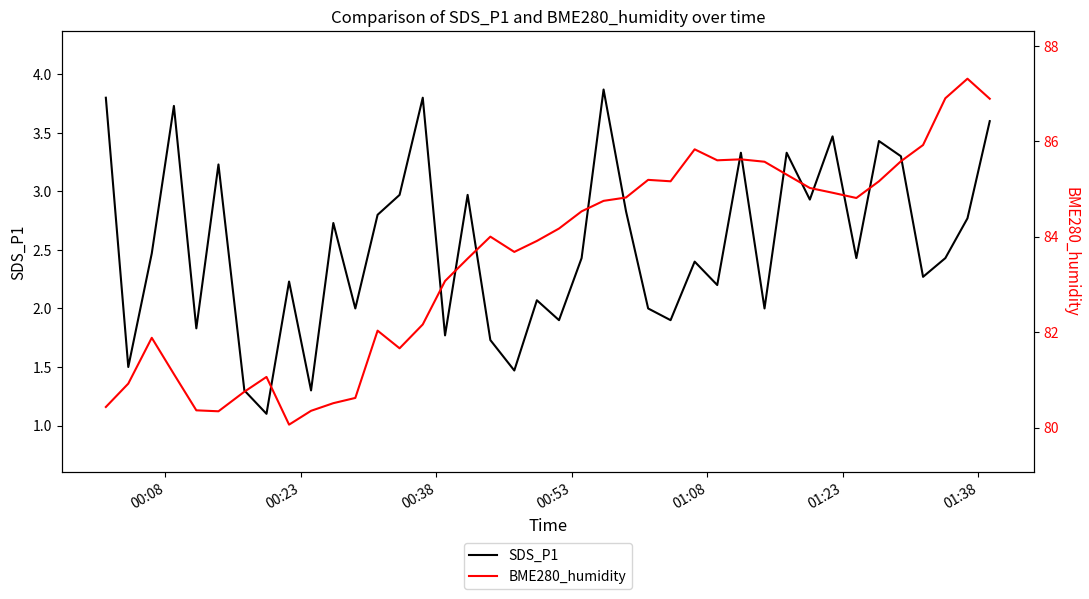

In SDS_P1, how many points are lower than both neighbors (excluding endpoints)?

14